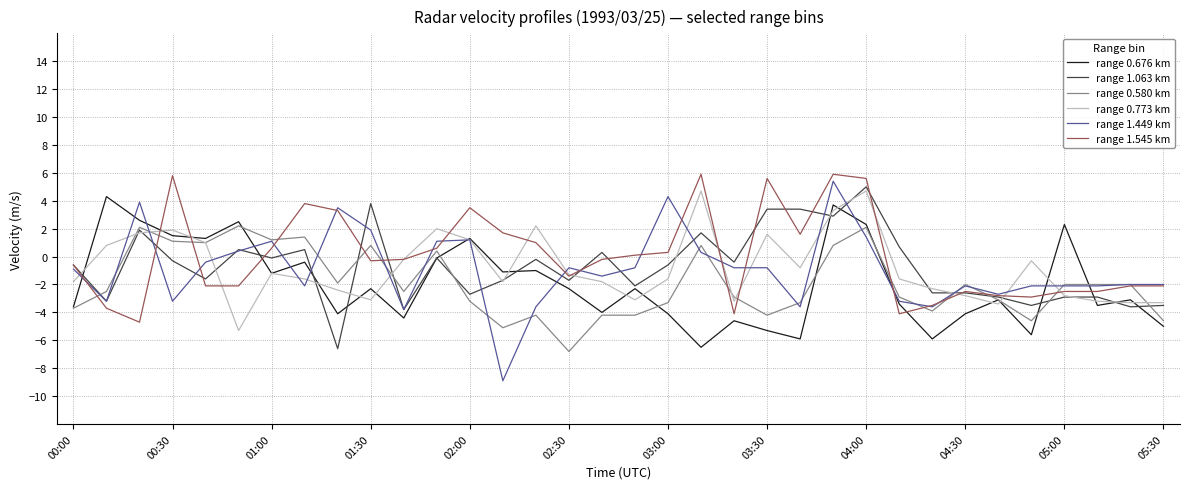

What is the minimum value shown in the chart?

-8.9